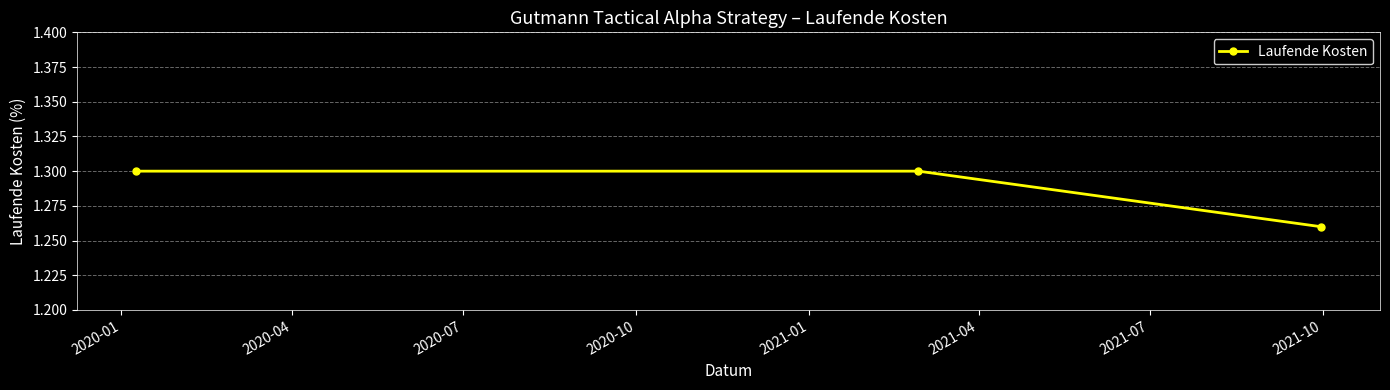

What is the sum of all values?

3.9